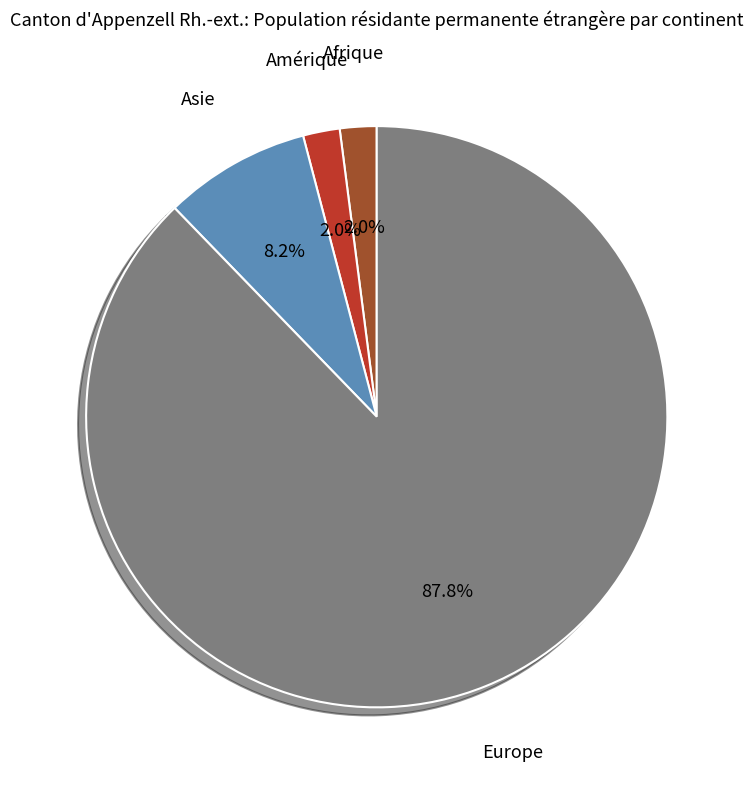

Is there a majority slice in this chart?

Yes